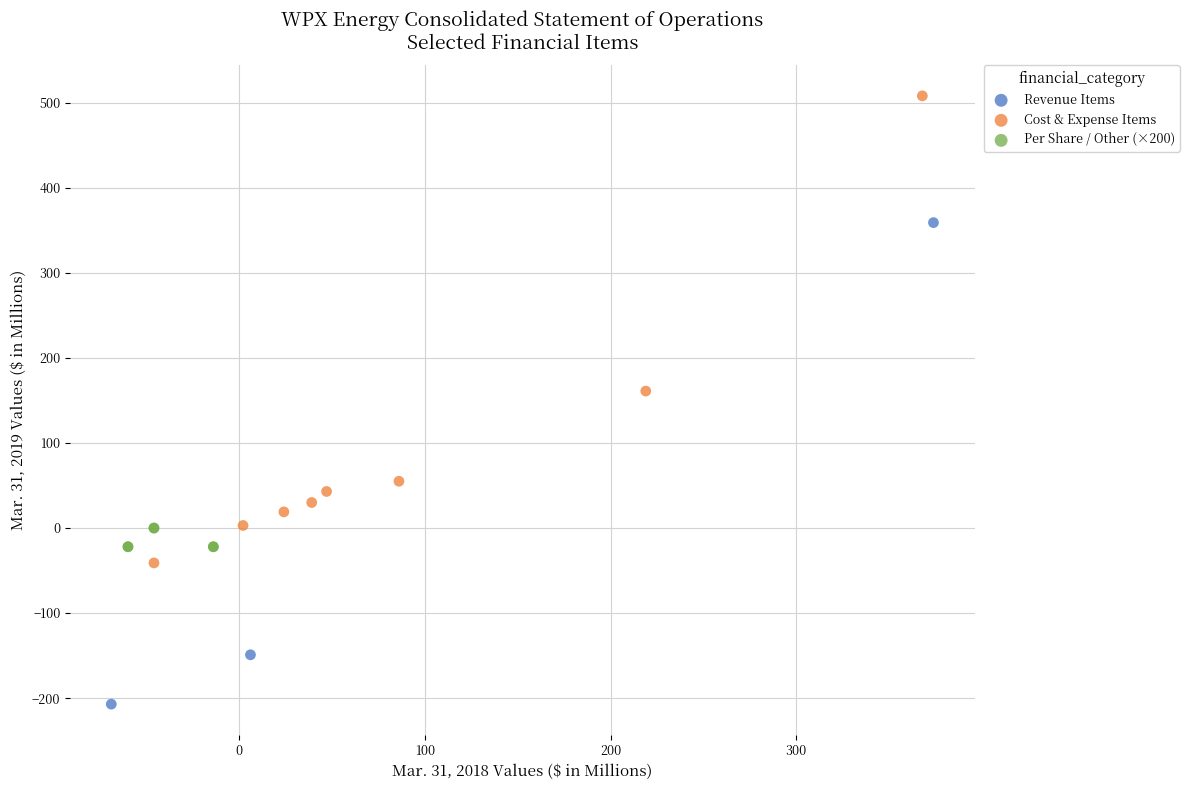

Which series has the widest spread of Y values?

Revenue Items